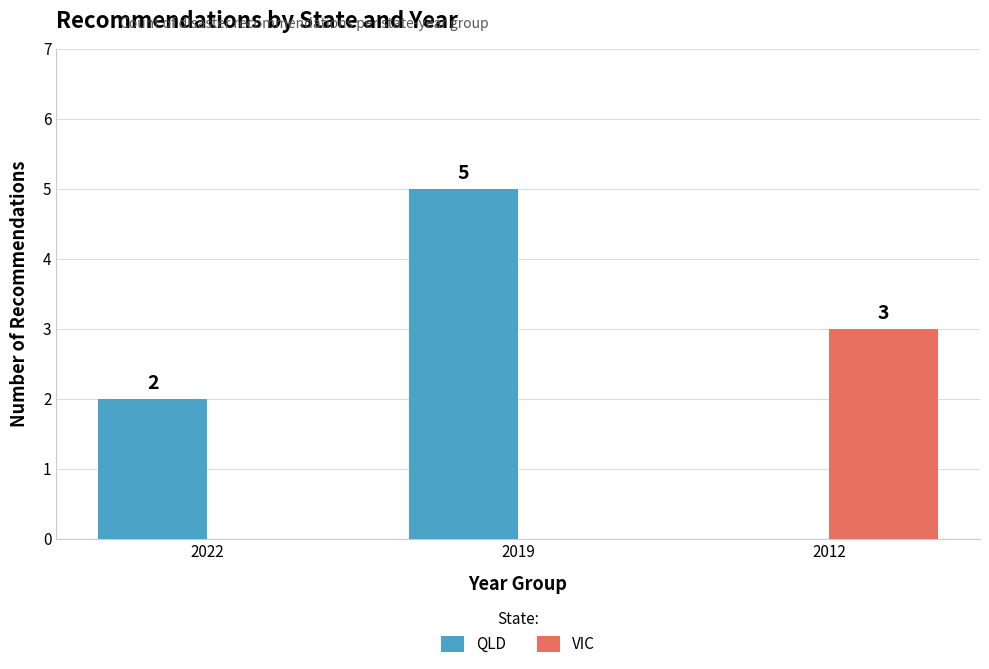

How many VIC values are between 0 and 3?

3